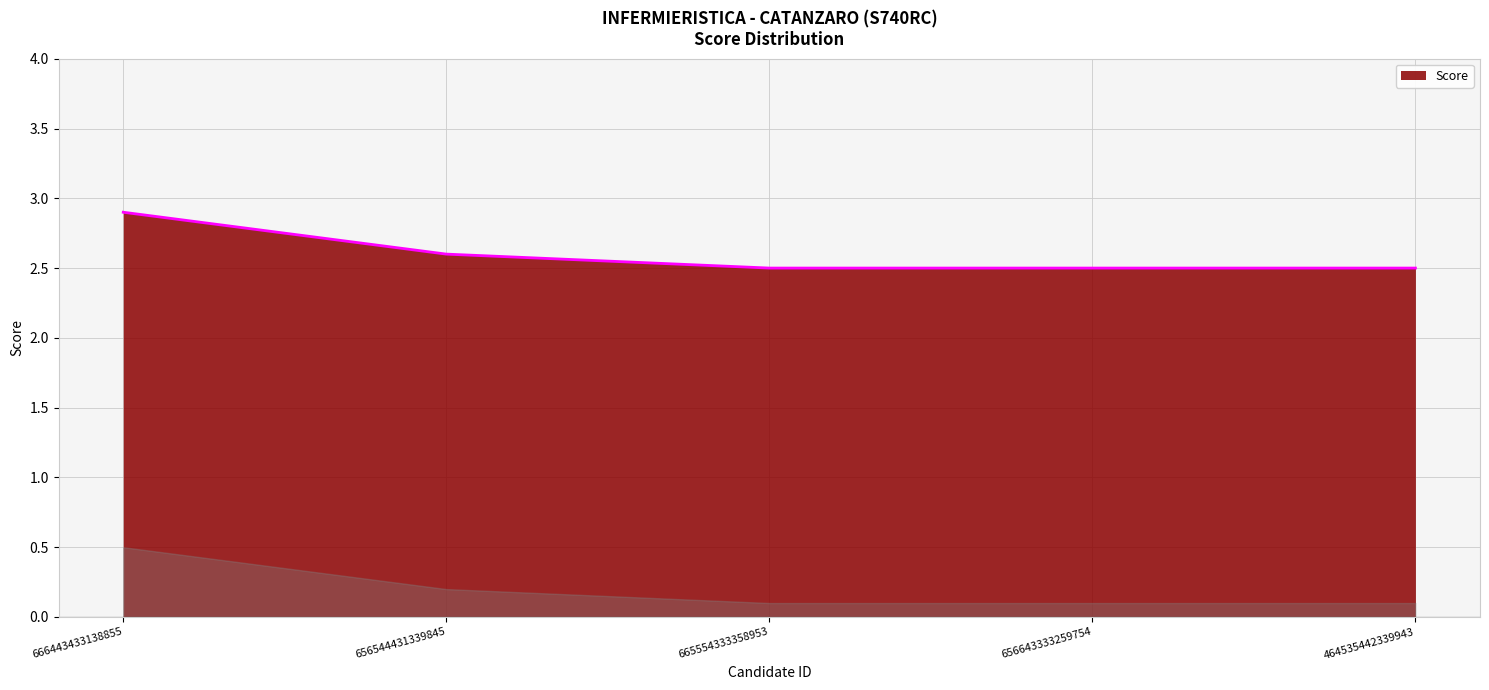

What is the minimum value shown in the chart?

2.5